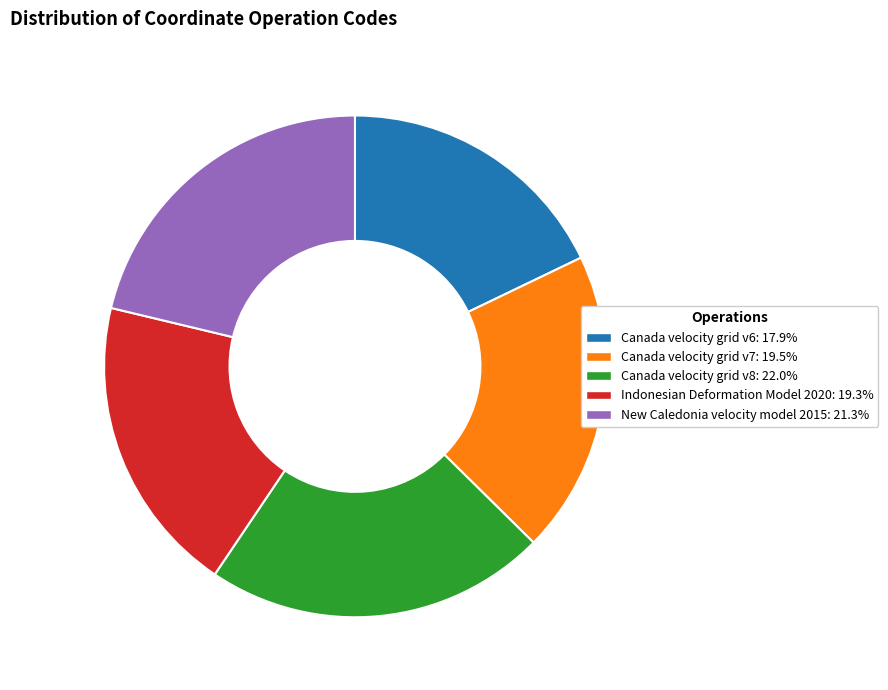

Is the sum of New Caledonia velocity model 2015: 21.3% and Canada velocity grid v7: 19.5% greater than half?

No